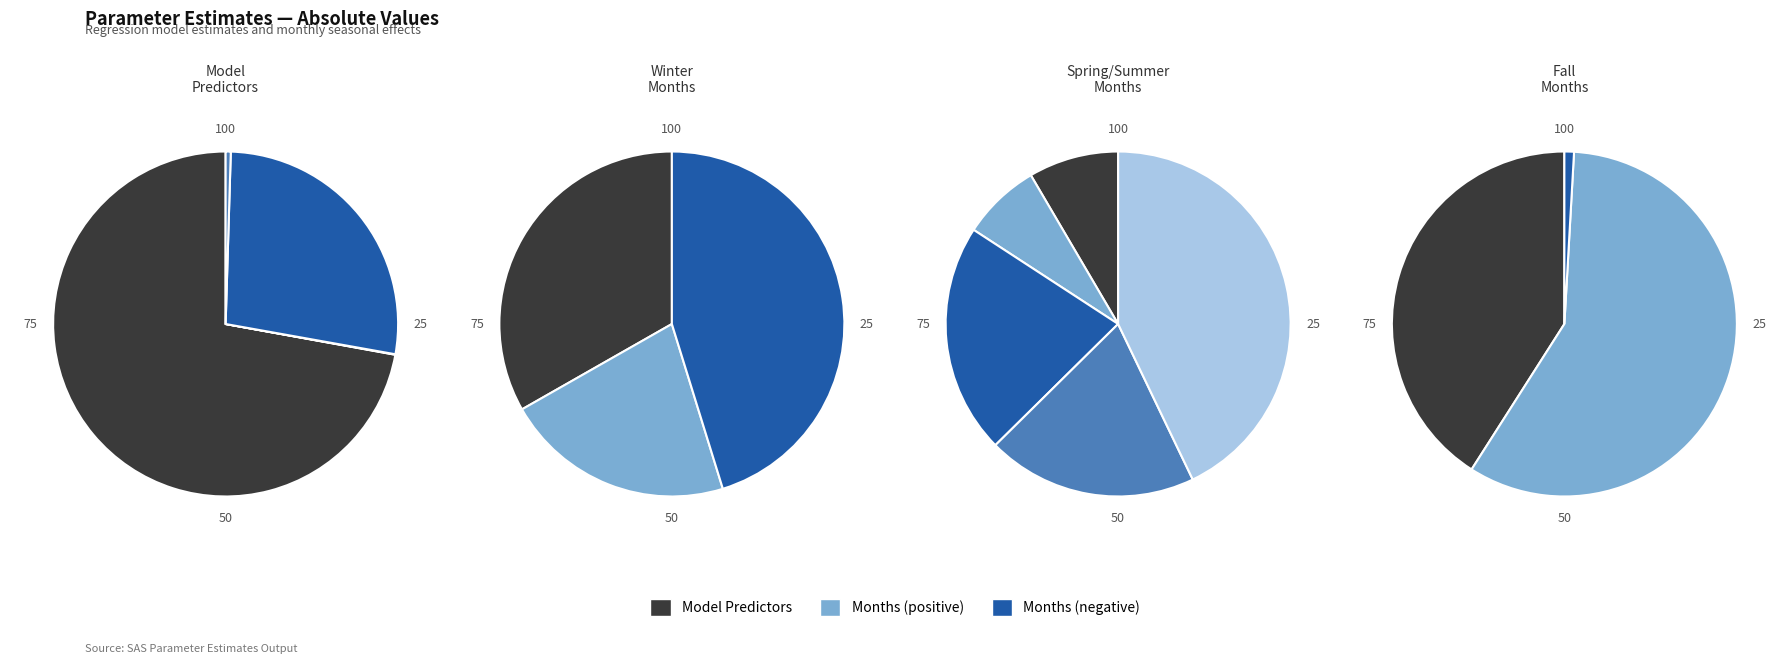

Between September and October, which is larger?

October